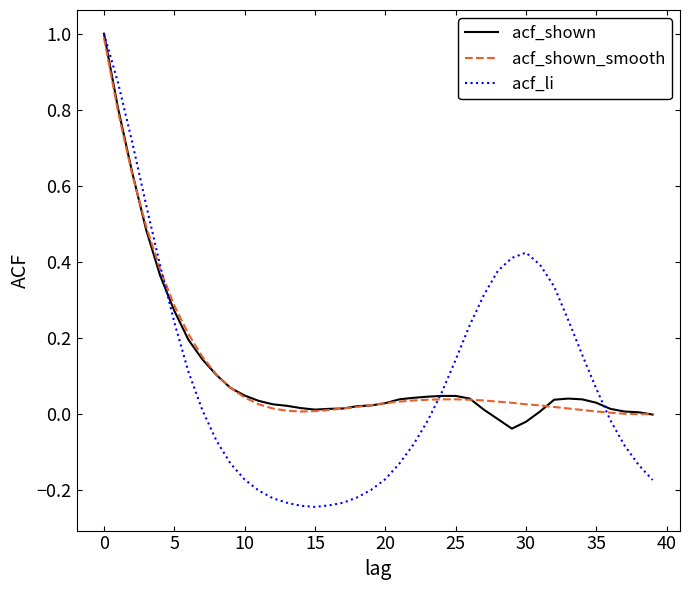

How many values in the acf_li series exceed 0?

20